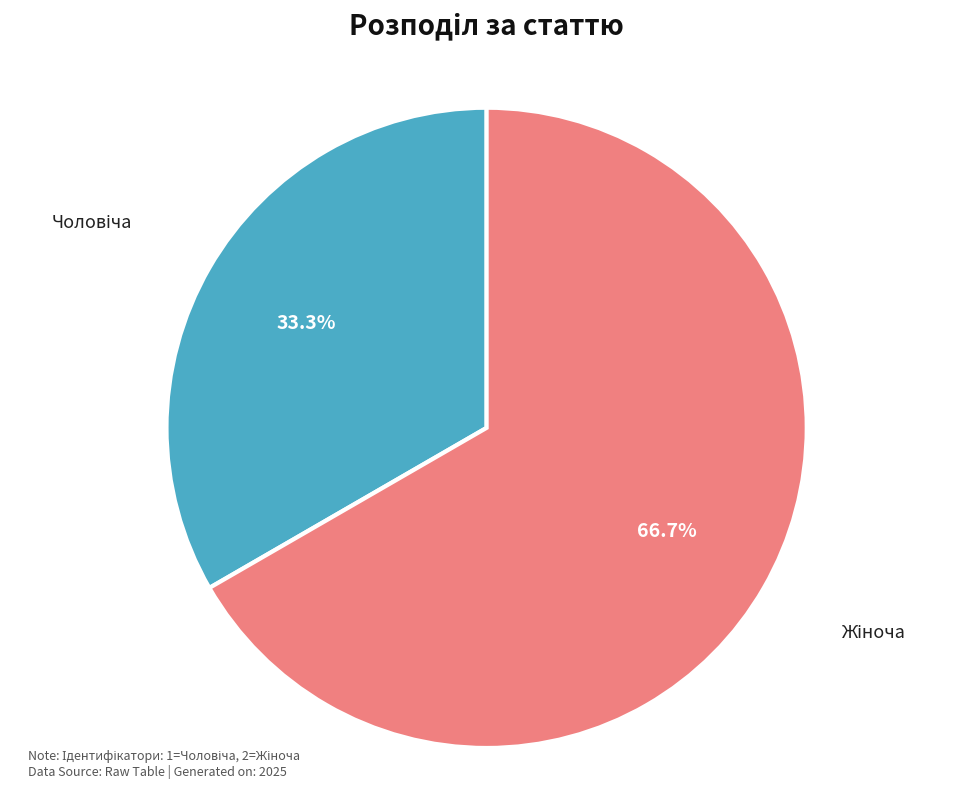

Does any single category account for the majority?

Yes